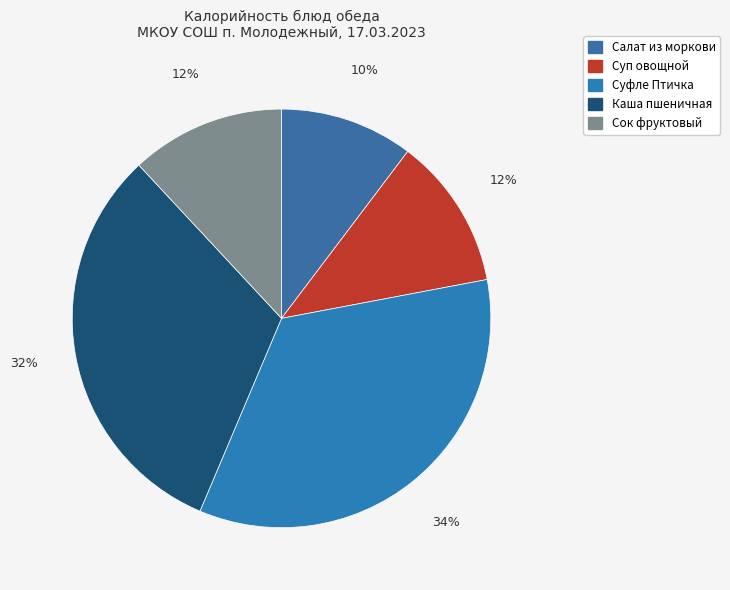

Combined, do Суп овощной and Суфле Птичка account for over 50%?

No